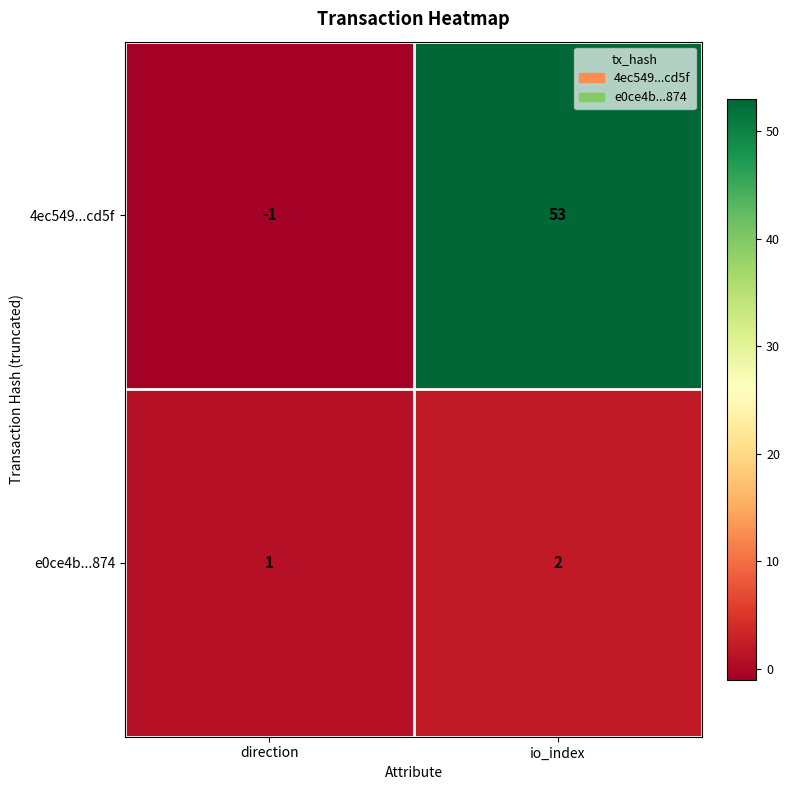

What is the maximum value for 4ec549...cd5f?

53